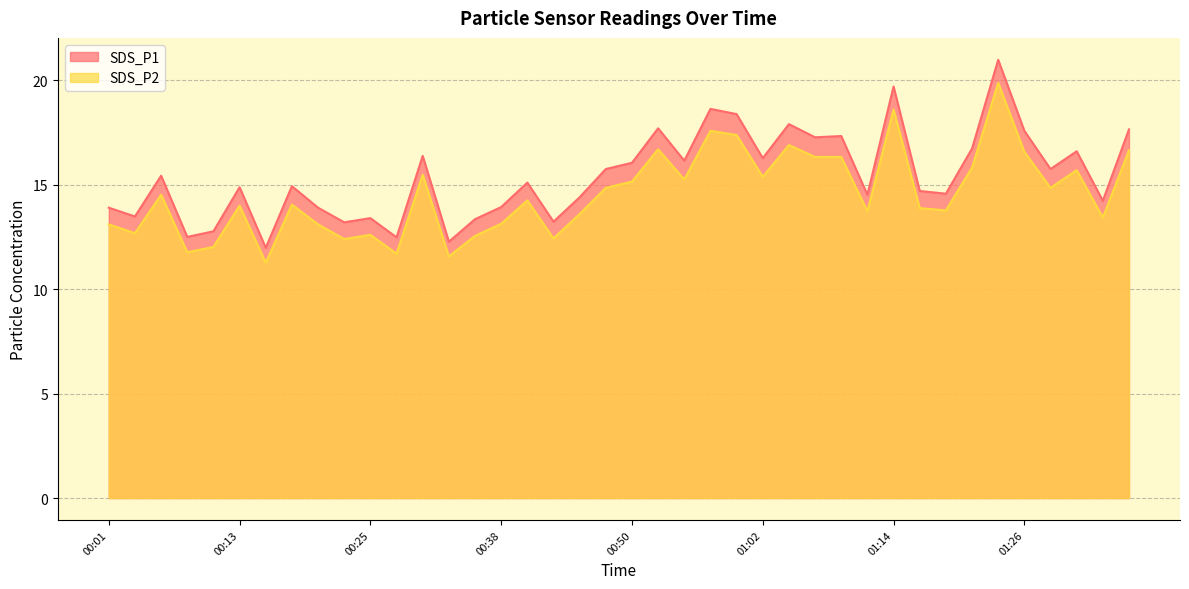

True or false: SDS_P1 and SDS_P2 intersect in this chart.

False